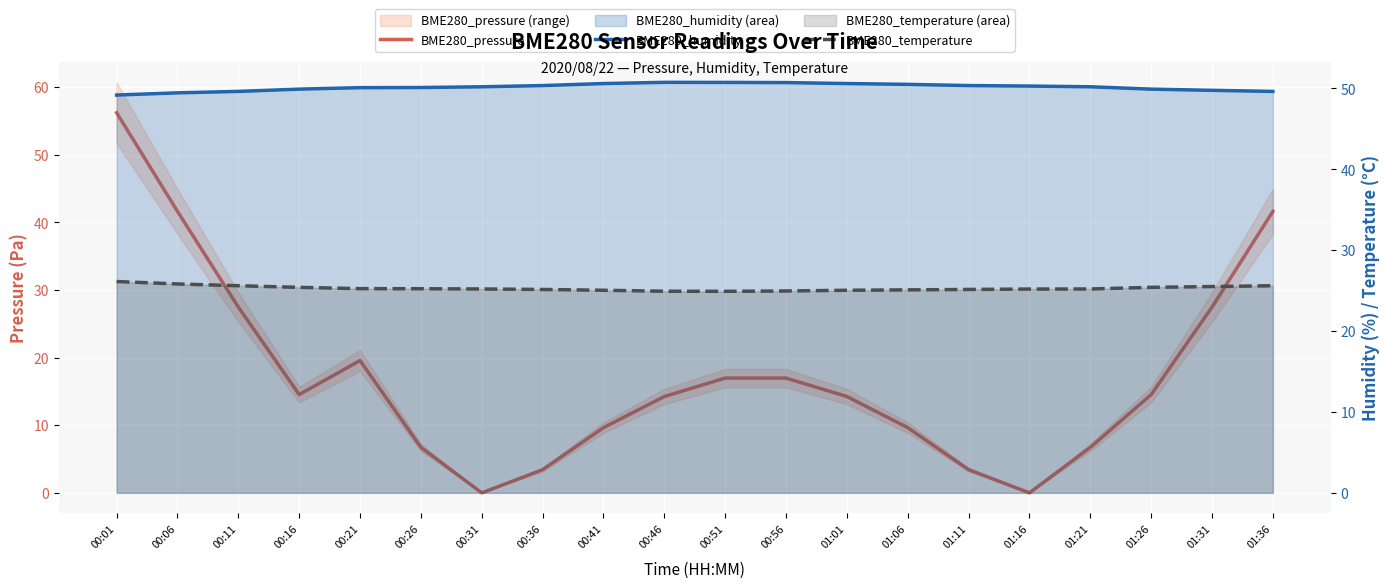

True or false: BME280_pressure has more than 0 points higher than both neighbors.

True